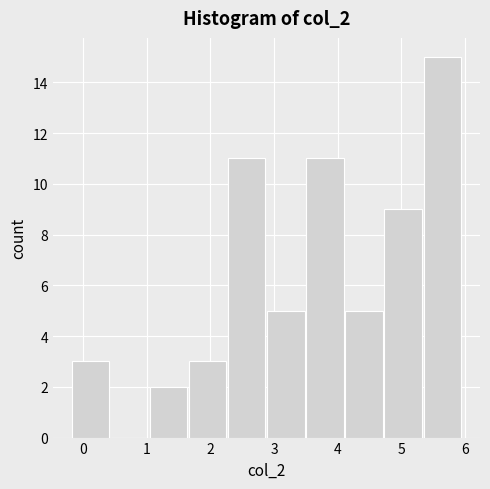

Reading left to right, transcribe this chart: for each bar, give the range it covers on the x-axis and its height. Neither the bar edges nor the heights are printed on the chart, so give them approximately, as read against the axes.

-0.2 to 0.4: 3
0.4 to 1.0: 0
1.0 to 1.7: 2
1.7 to 2.3: 3
2.3 to 2.9: 11
2.9 to 3.5: 5
3.5 to 4.1: 11
4.1 to 4.7: 5
4.7 to 5.3: 9
5.3 to 5.9: 15